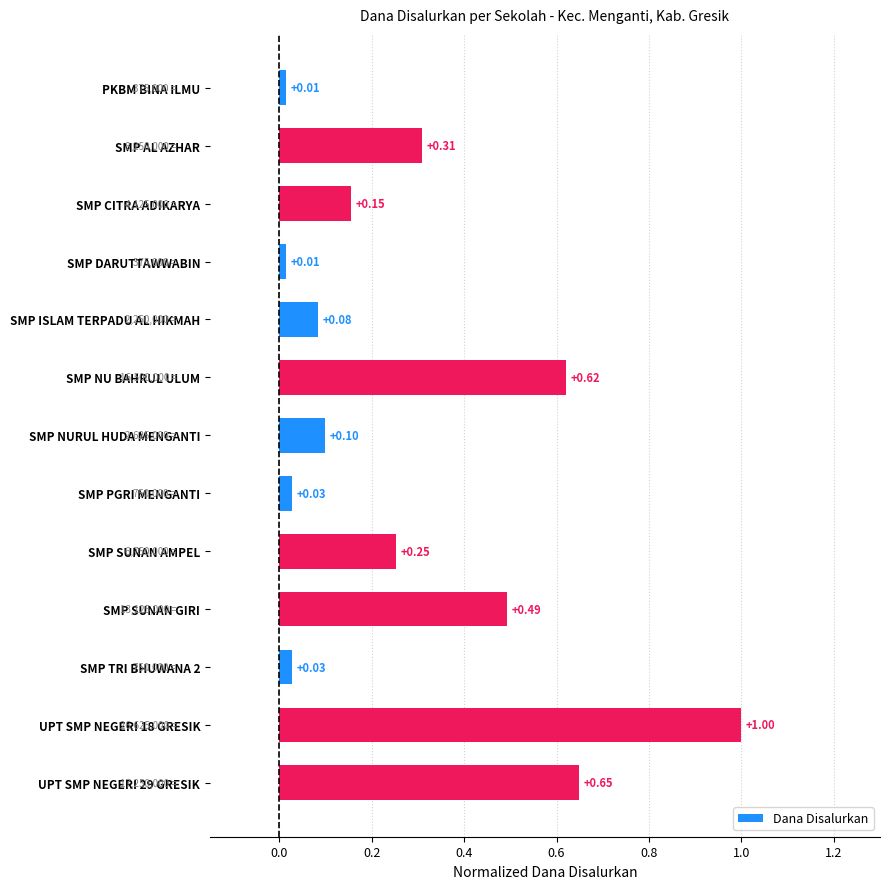

What is the label of the 8th bar from the top?

SMP PGRI MENGANTI